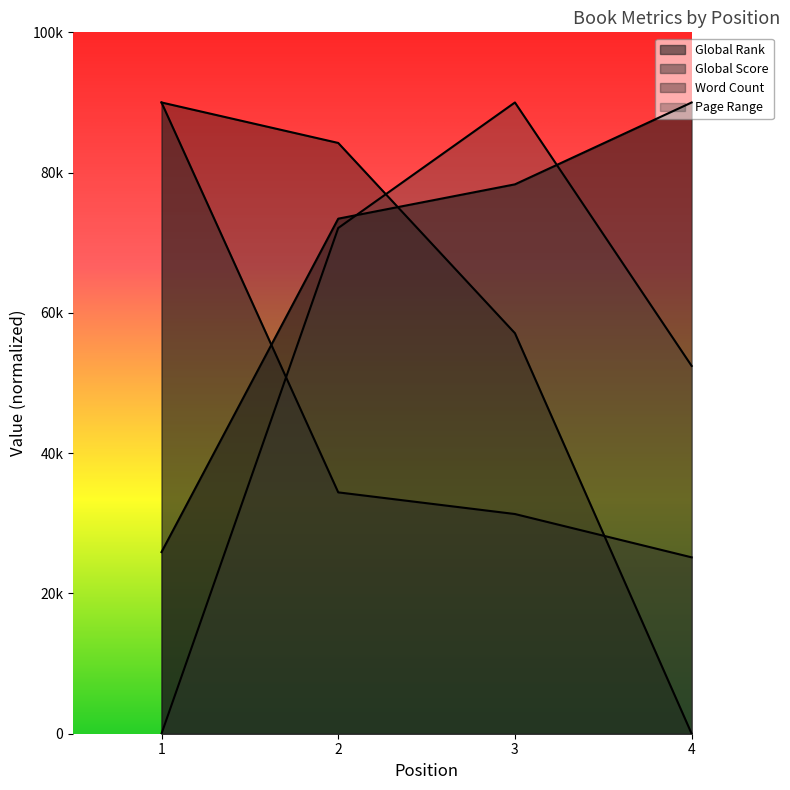

How many values in the Global Rank series exceed 78326?

2